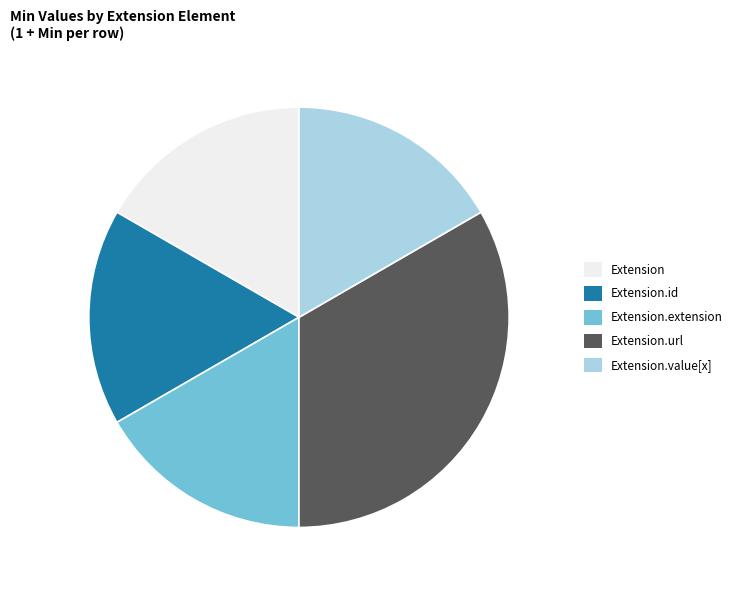

Do Extension and Extension.value[x] together represent more than half of the pie?

No